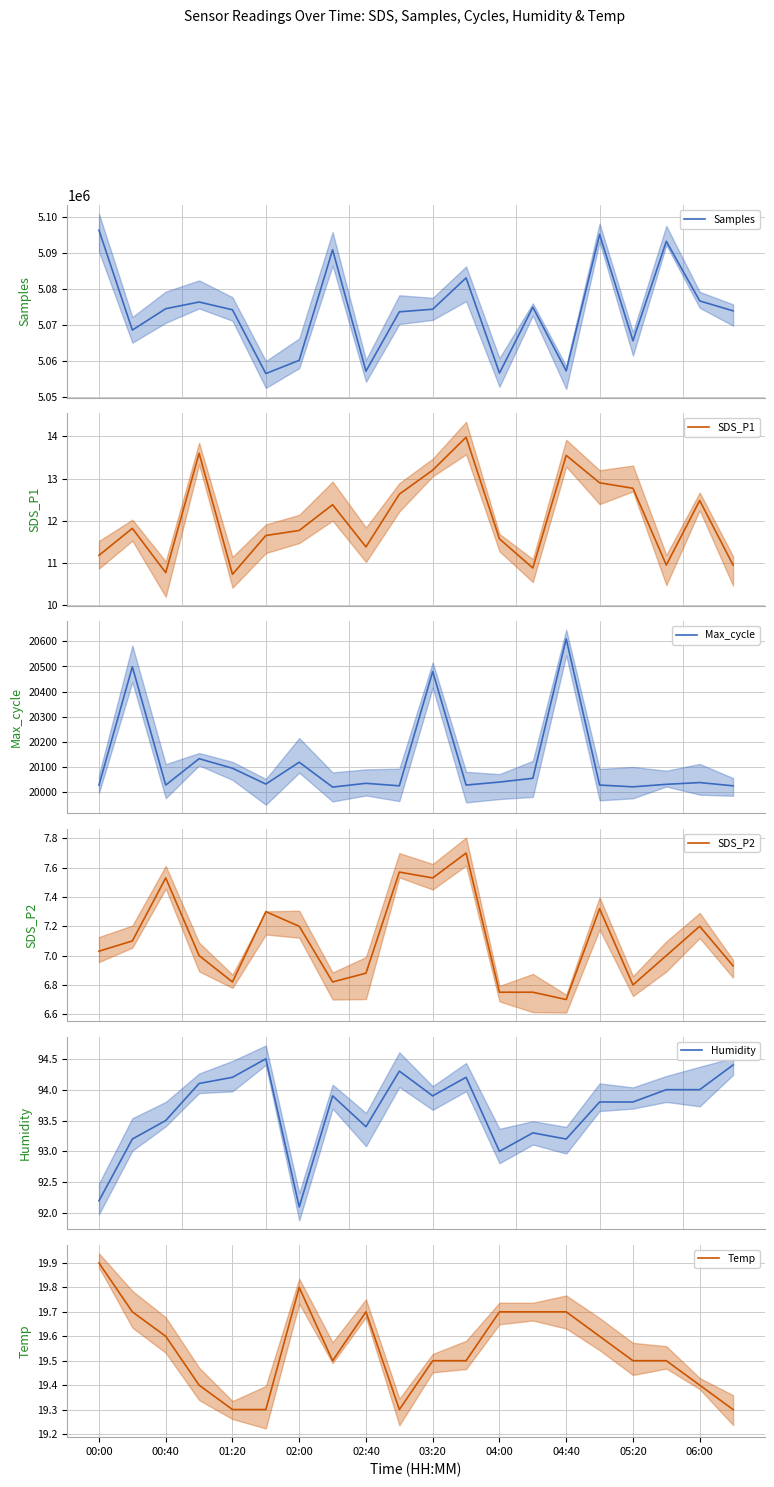

In SDS_P1, how many points are lower than both neighbors (excluding endpoints)?

5